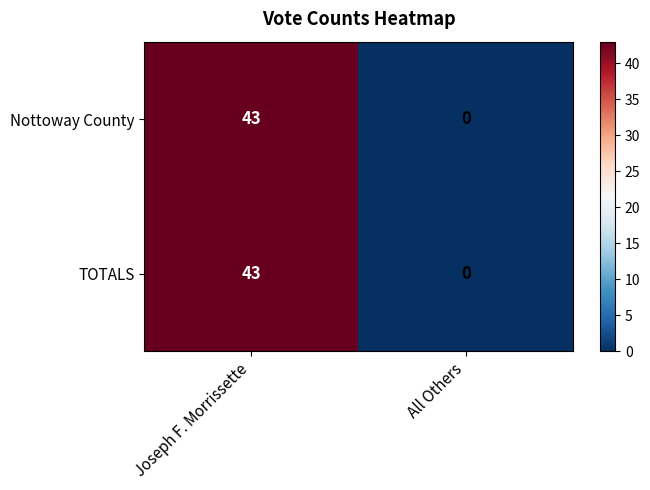

Reading left to right, list all the values displayed in this chart.

Nottoway County: Joseph F. Morrissette=43	All Others=0
TOTALS: Joseph F. Morrissette=43	All Others=0